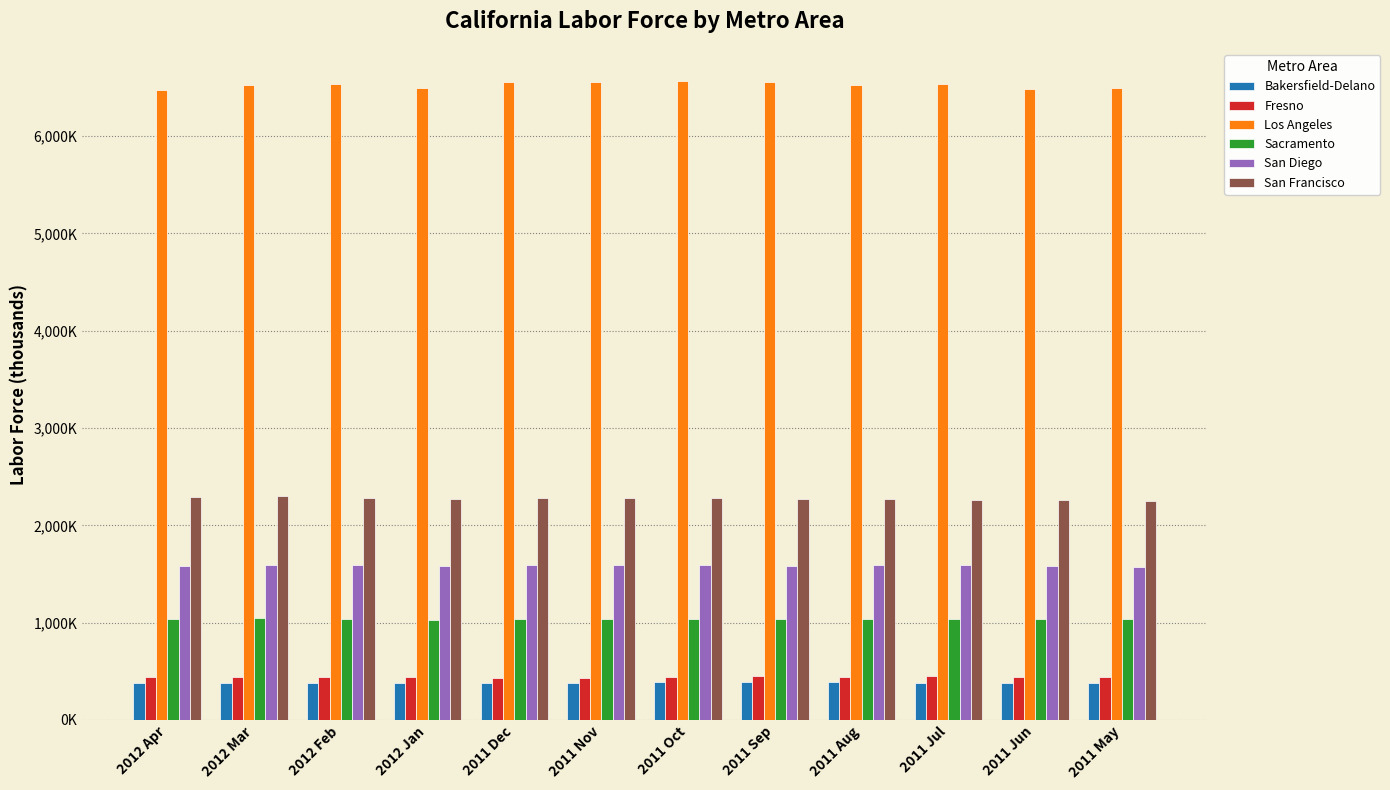

What are all the series names shown in the legend?

Bakersfield-Delano, Fresno, Los Angeles, Sacramento, San Diego, San Francisco